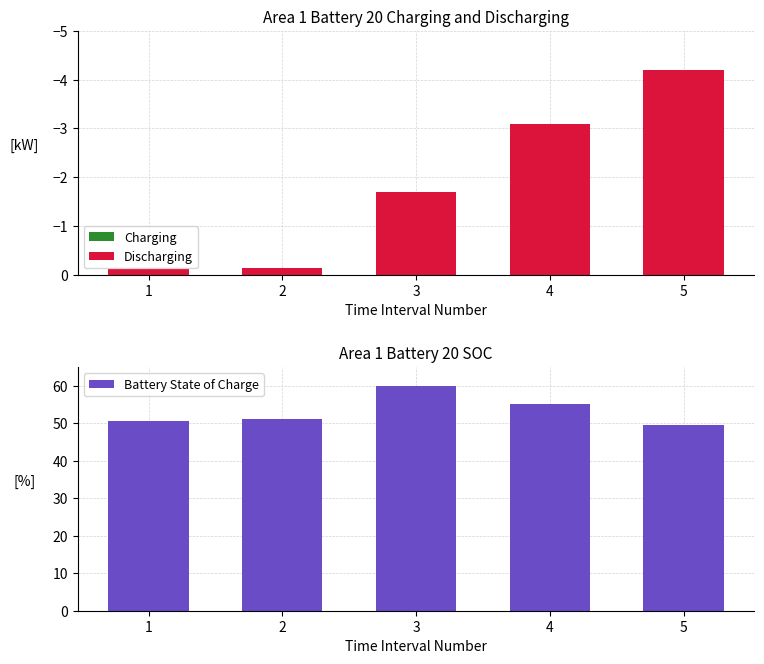

At 1, list the series in order from smallest to largest.

Discharging, Charging, Battery State of Charge